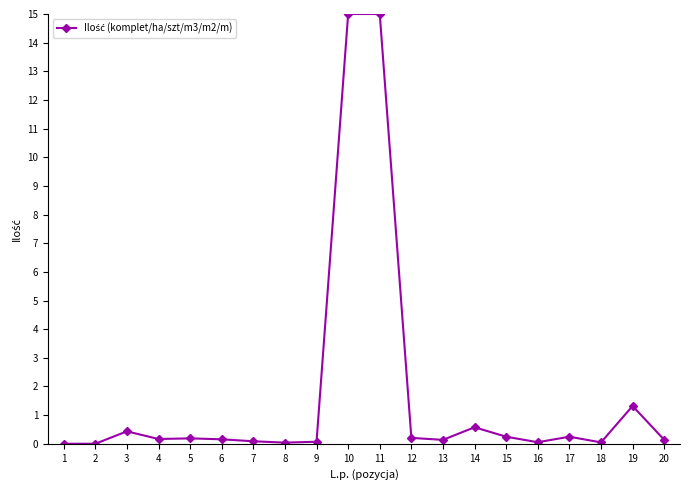

What is the maximum value shown in the chart?

15.0